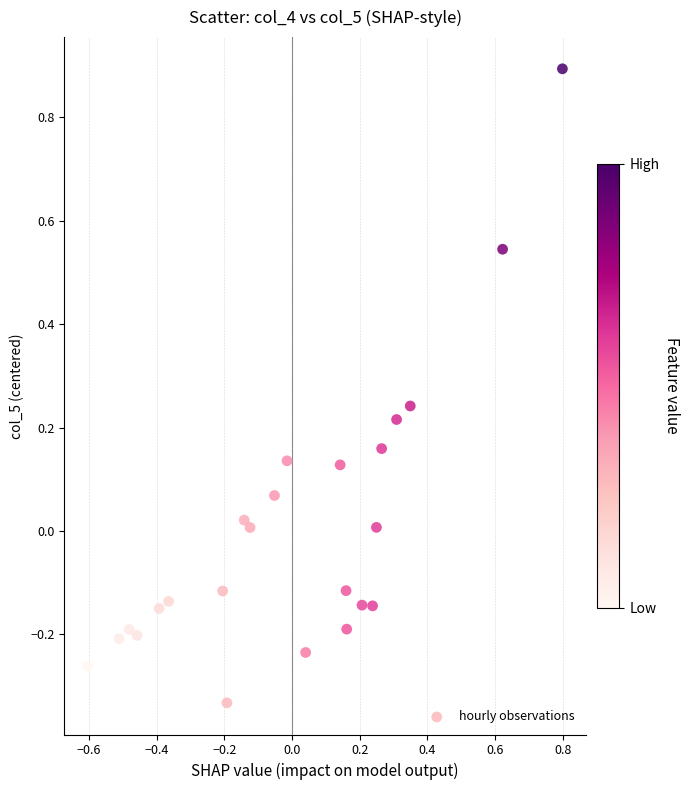

What is the range of Y values (max minus min)?

1.2